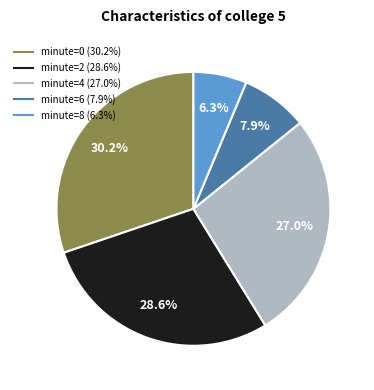

Is there a majority slice in this chart?

No